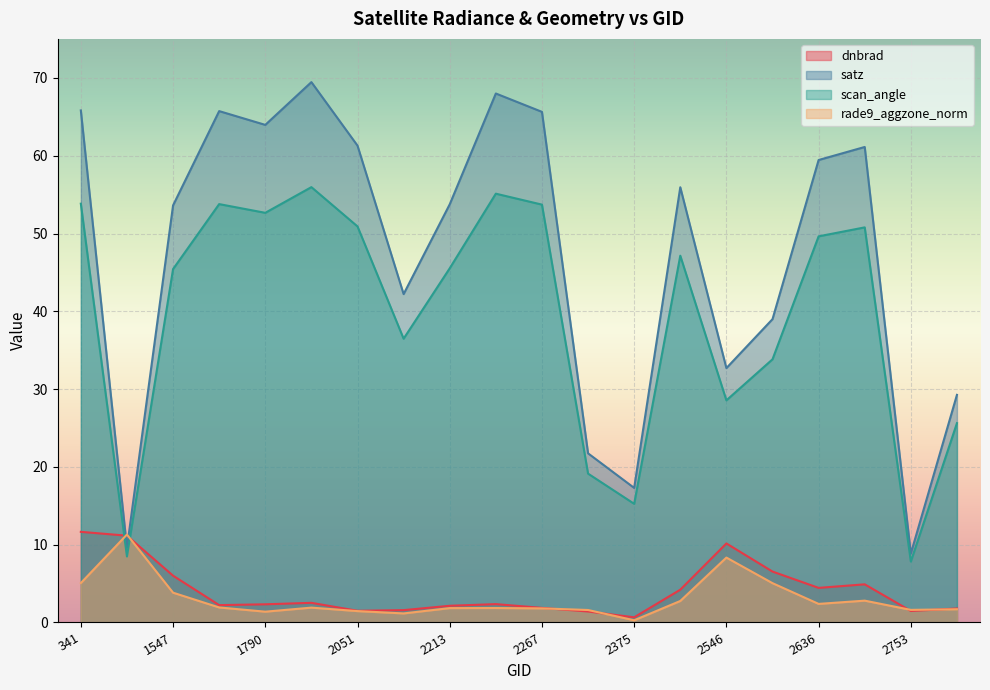

What are all the series names shown in the legend?

dnbrad, satz, scan_angle, rade9_aggzone_norm